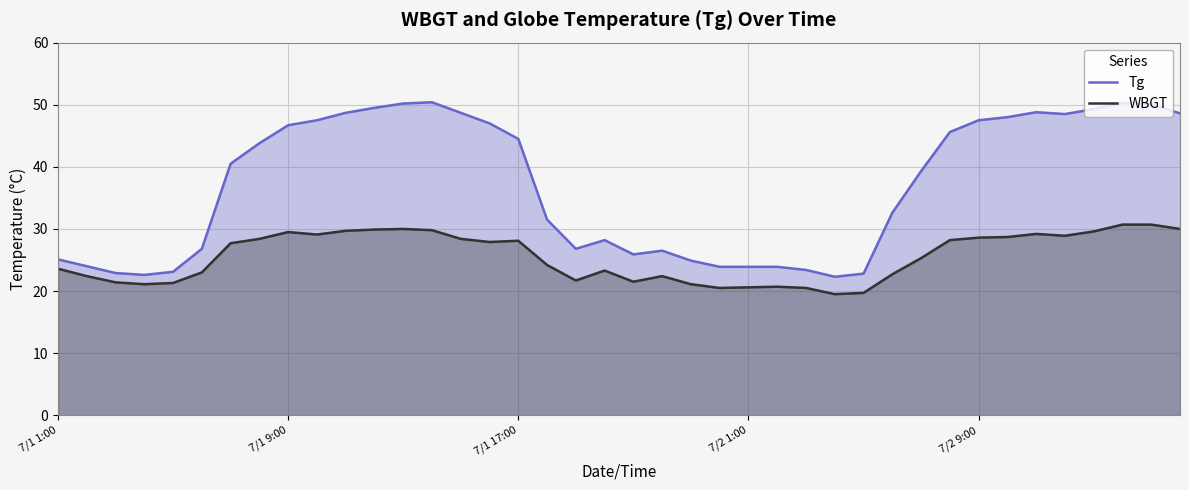

What is the minimum value for WBGT?

19.5